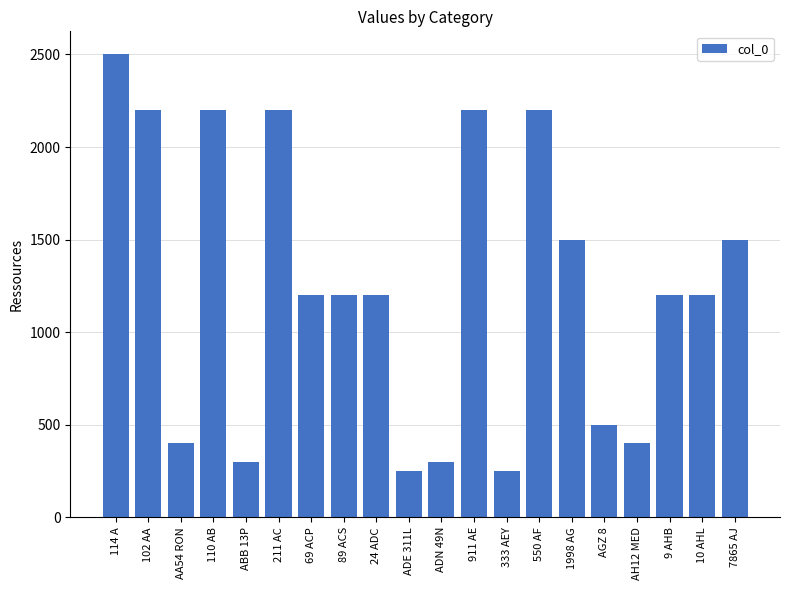

What value does the data have at 211 AC, to the nearest 50?

2200